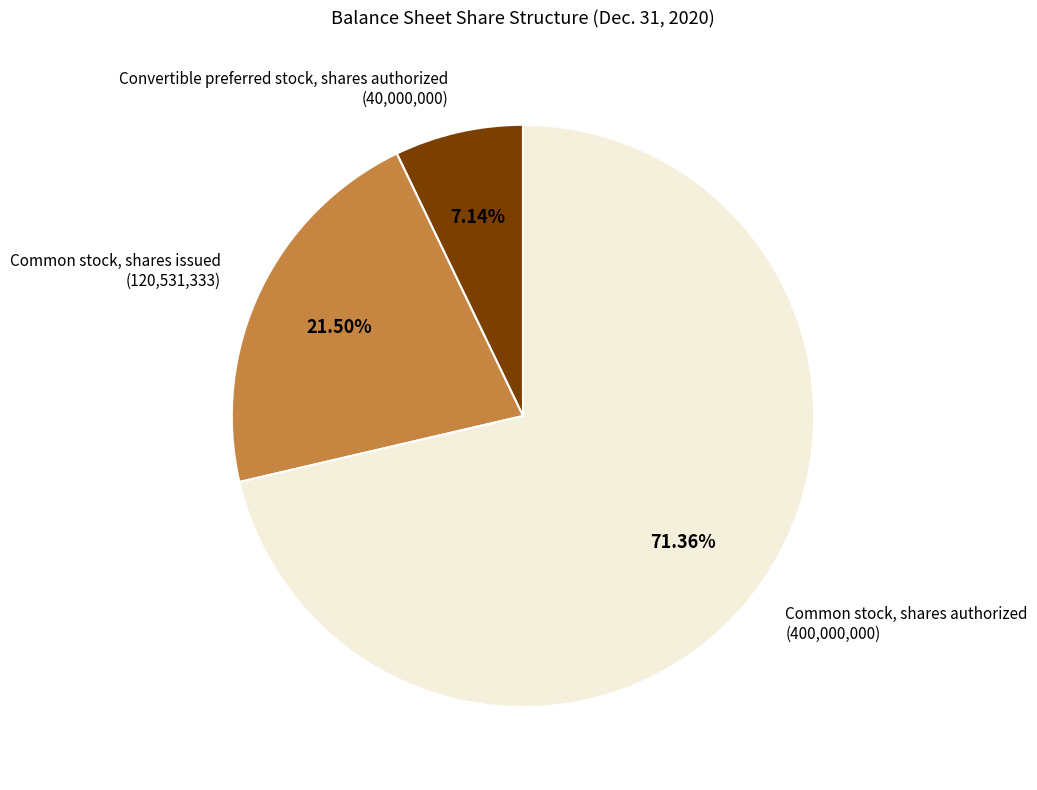

To the nearest percent, what is the difference between the largest and smallest slice percentages?

64%